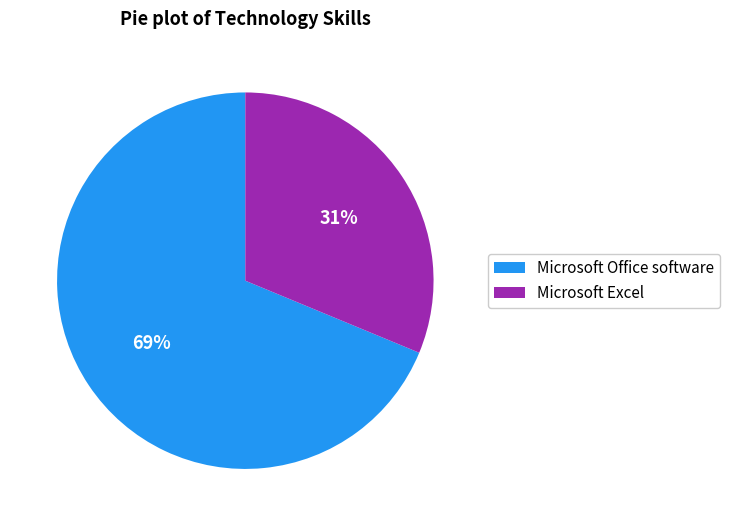

The Microsoft Office software slice represents 78% of the pie. True or false?

False